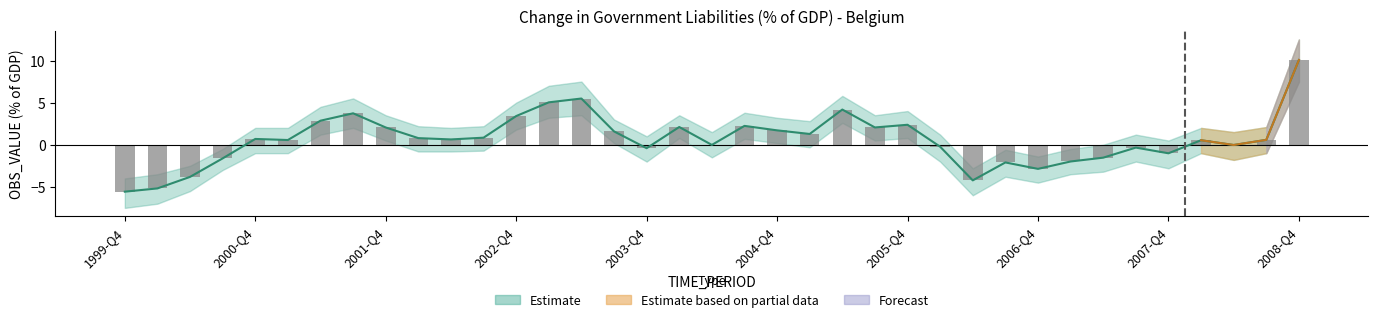

How many values in lower_band are above zero?

14